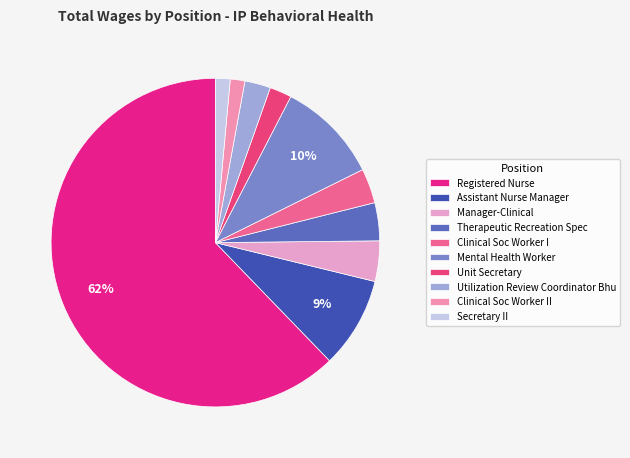

Which category has the biggest portion of the pie?

Registered Nurse